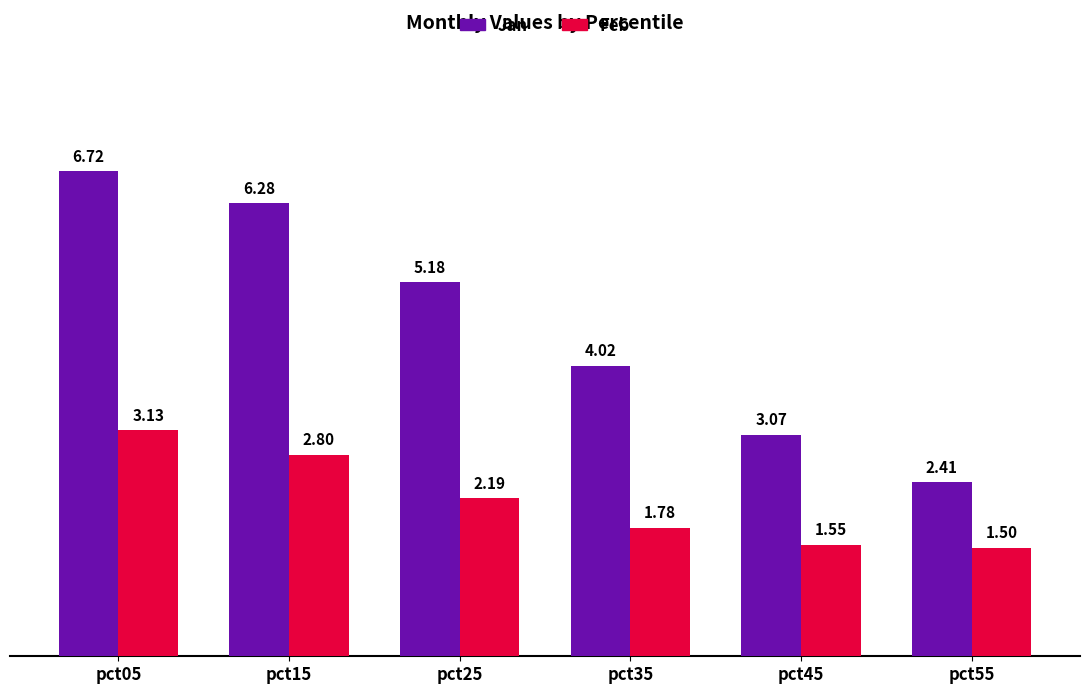

Which series has the largest total across all categories?

Jan